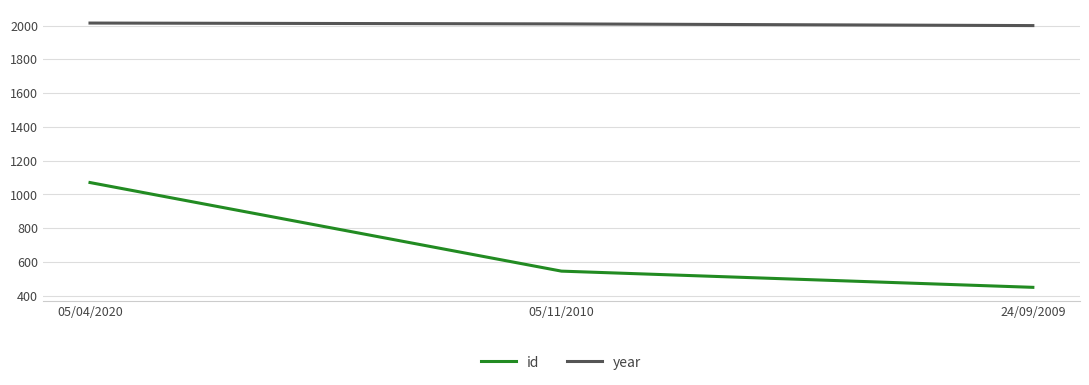

How many categories are shown in the chart?

3